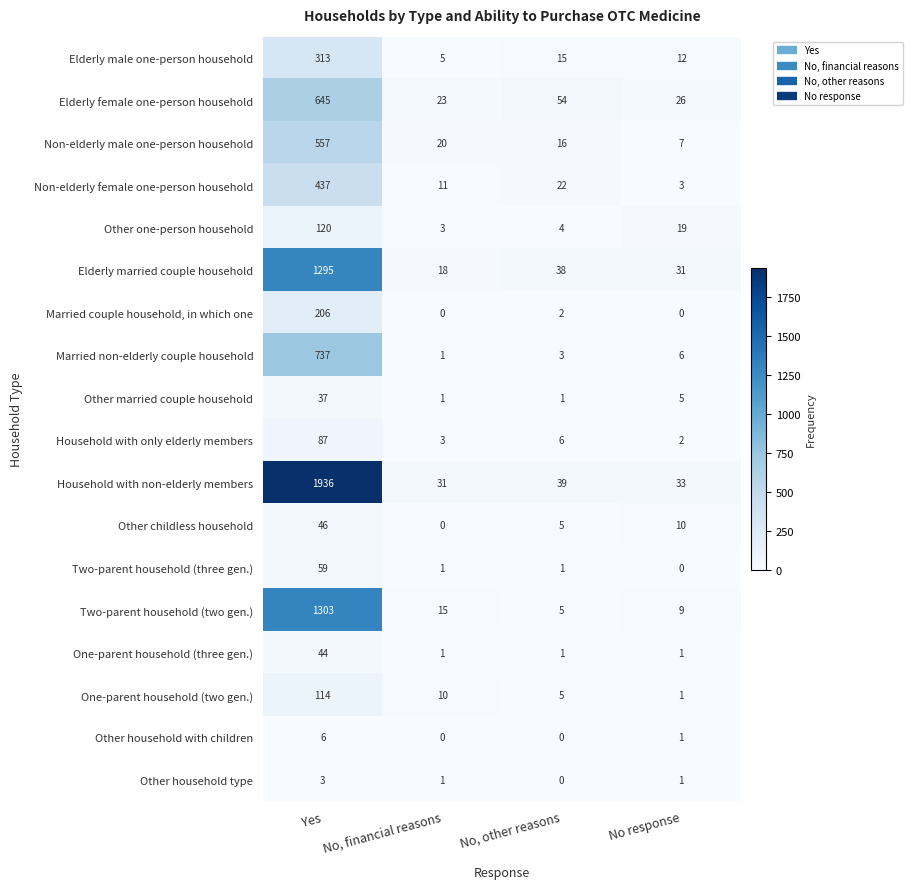

Which series has the largest total across all categories?

Household with non-elderly members